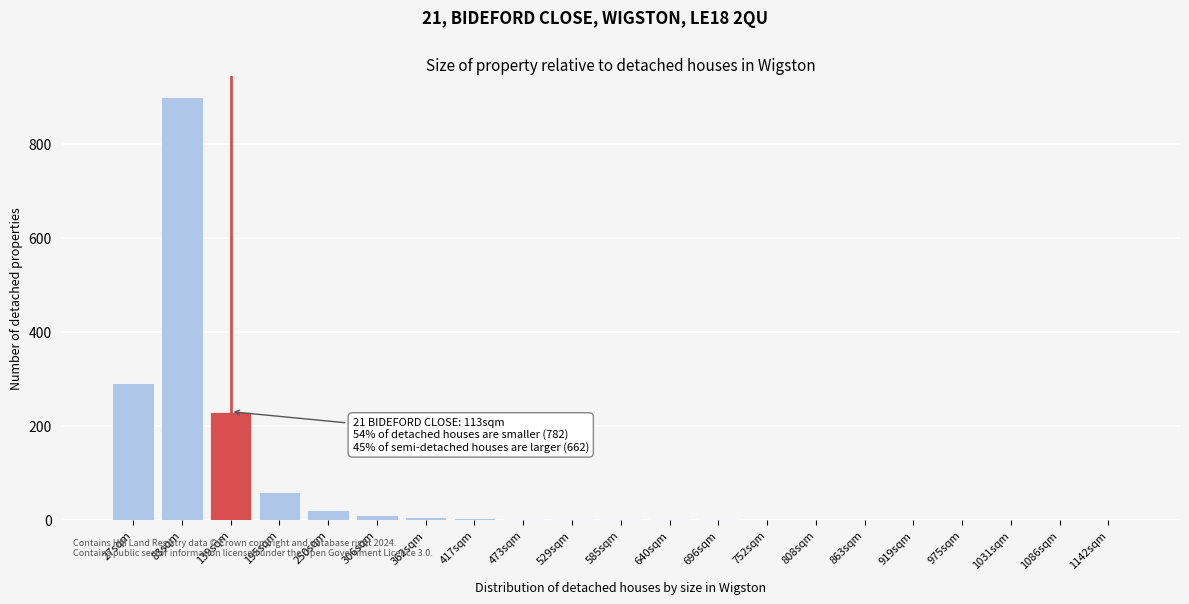

Is it true that the value at 1142sqm is 613?

False